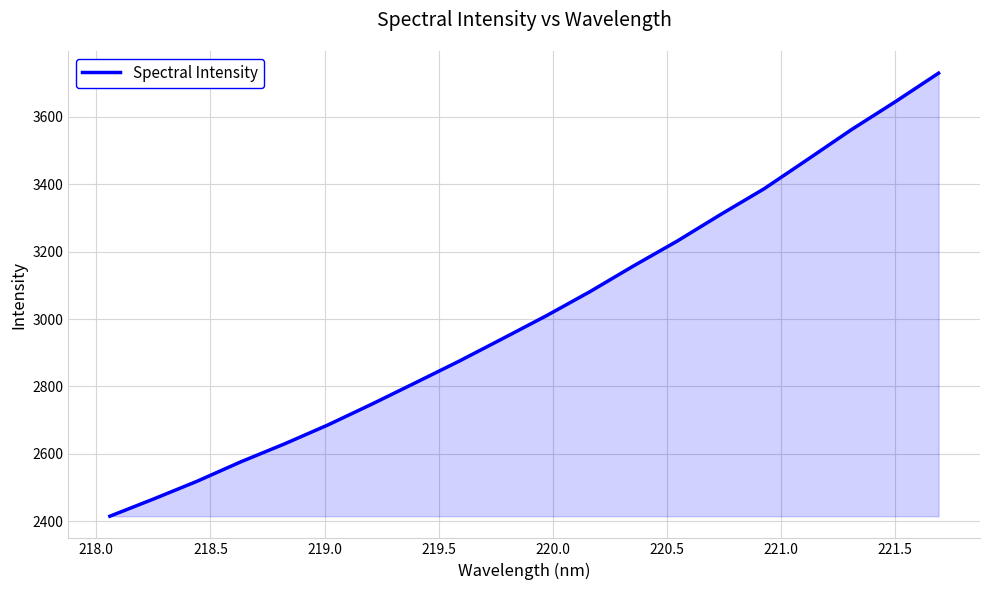

What is the maximum value shown in the chart?

3729.7